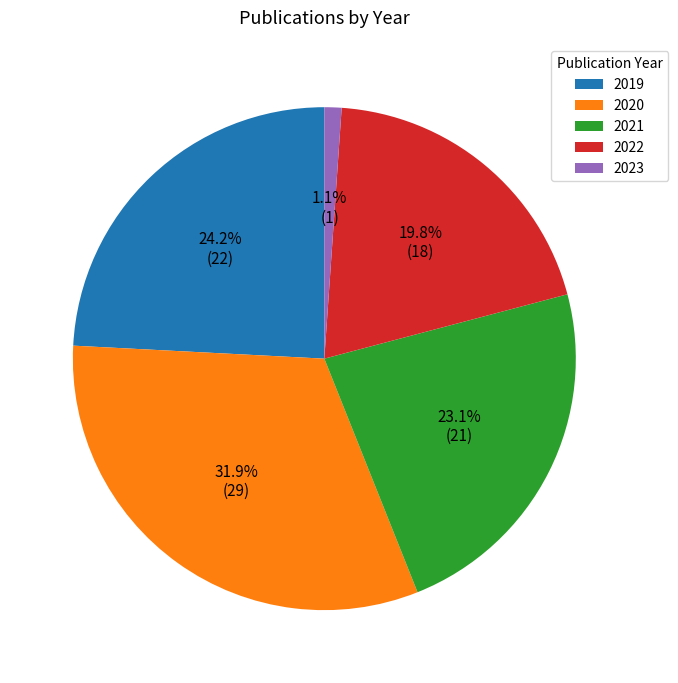

What portion of the pie excludes 2020?

68.1%